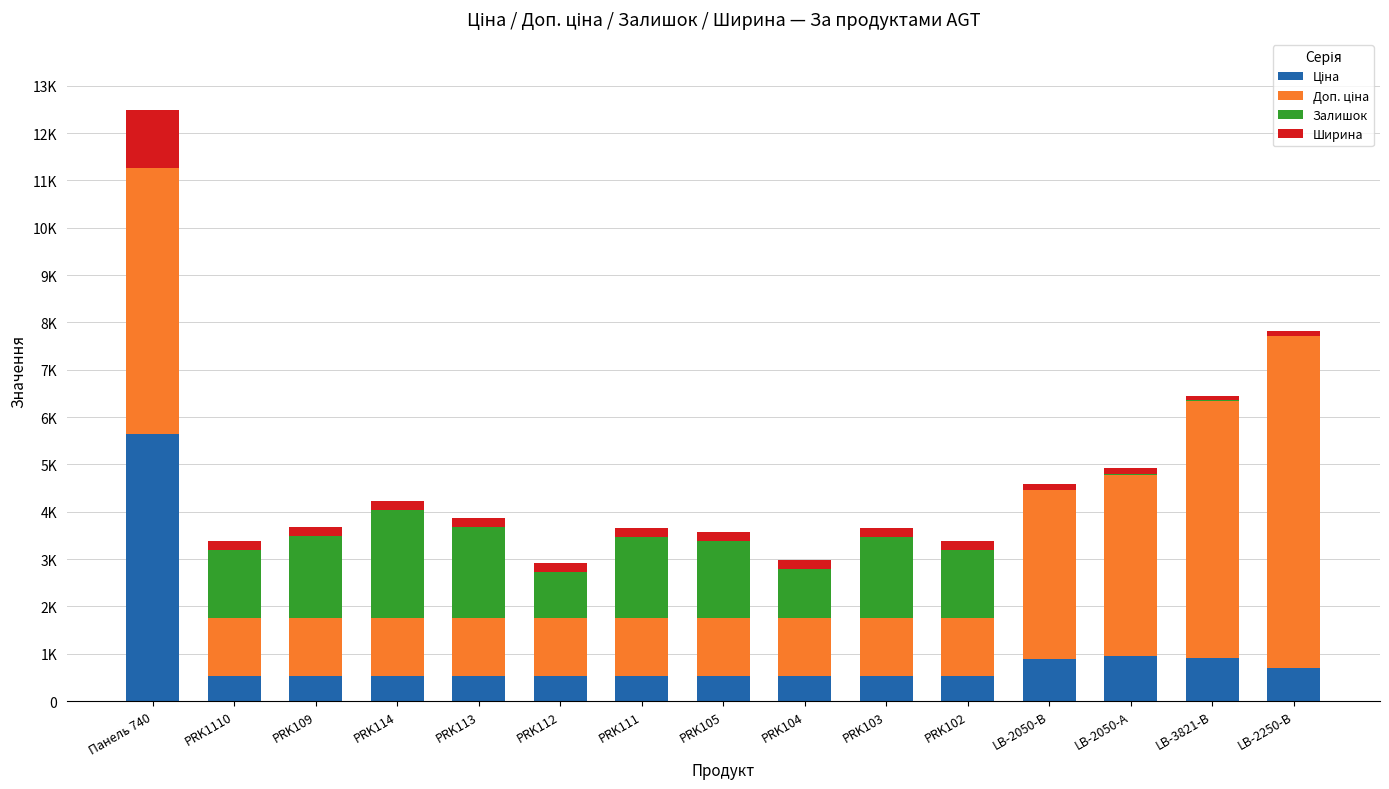

Are the bars horizontal?

No